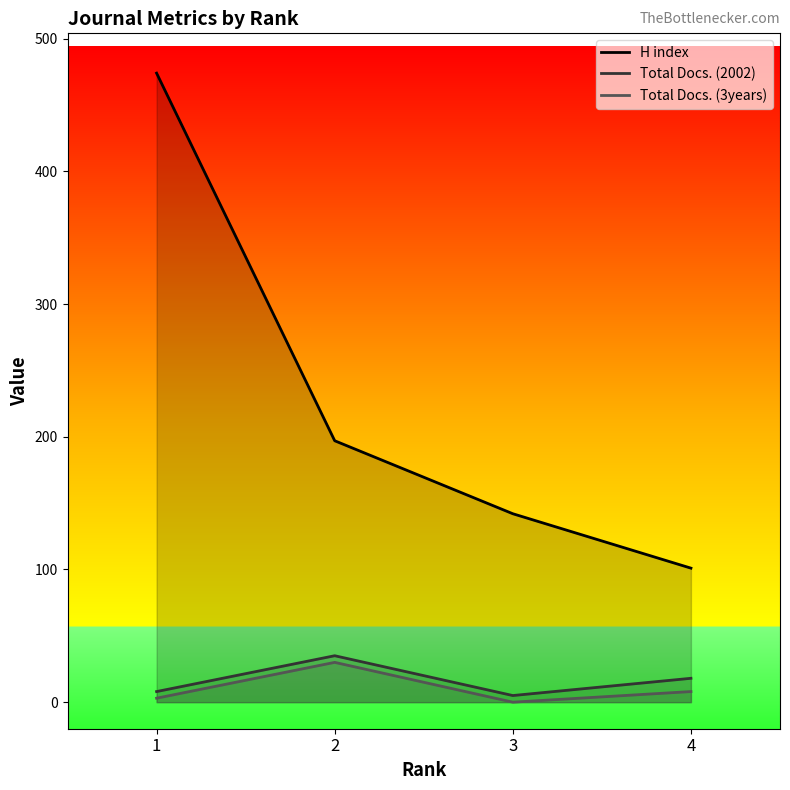

What is the greatest value displayed?

474